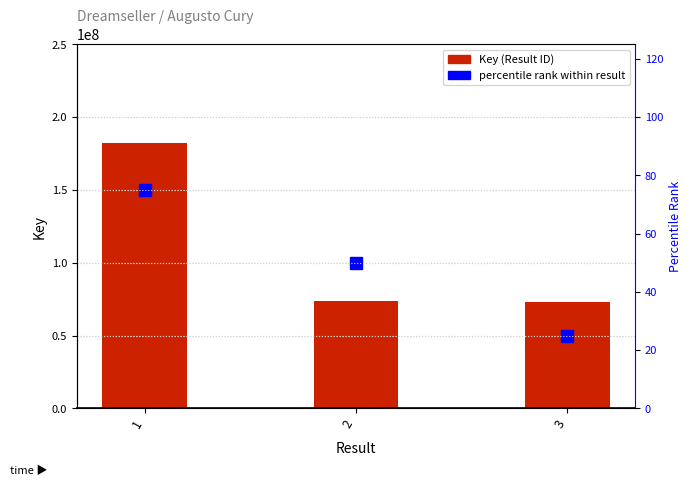

At which category does the chart reach its minimum across all series?

3